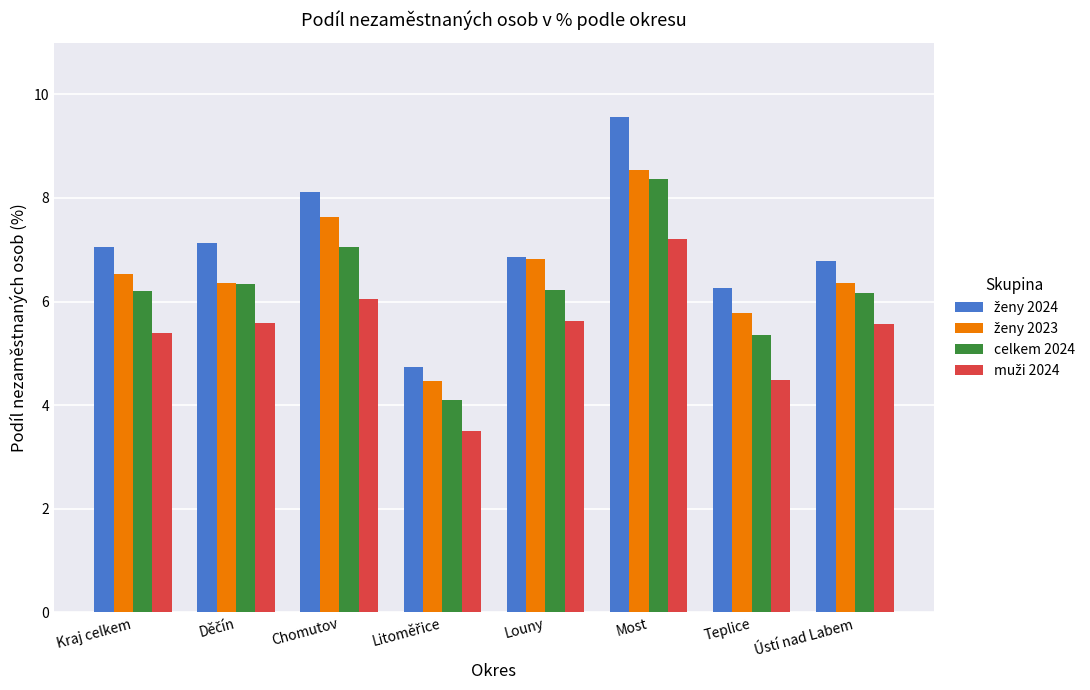

The celkem 2024 series shows 8.4 at Most. True or false?

True